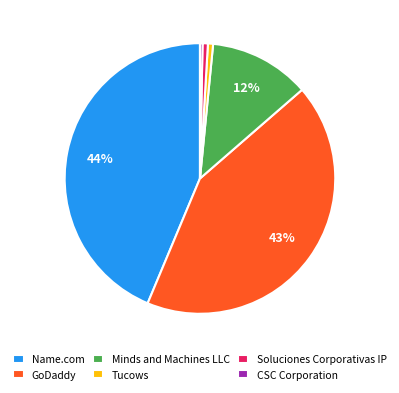

Is there a majority slice in this chart?

No